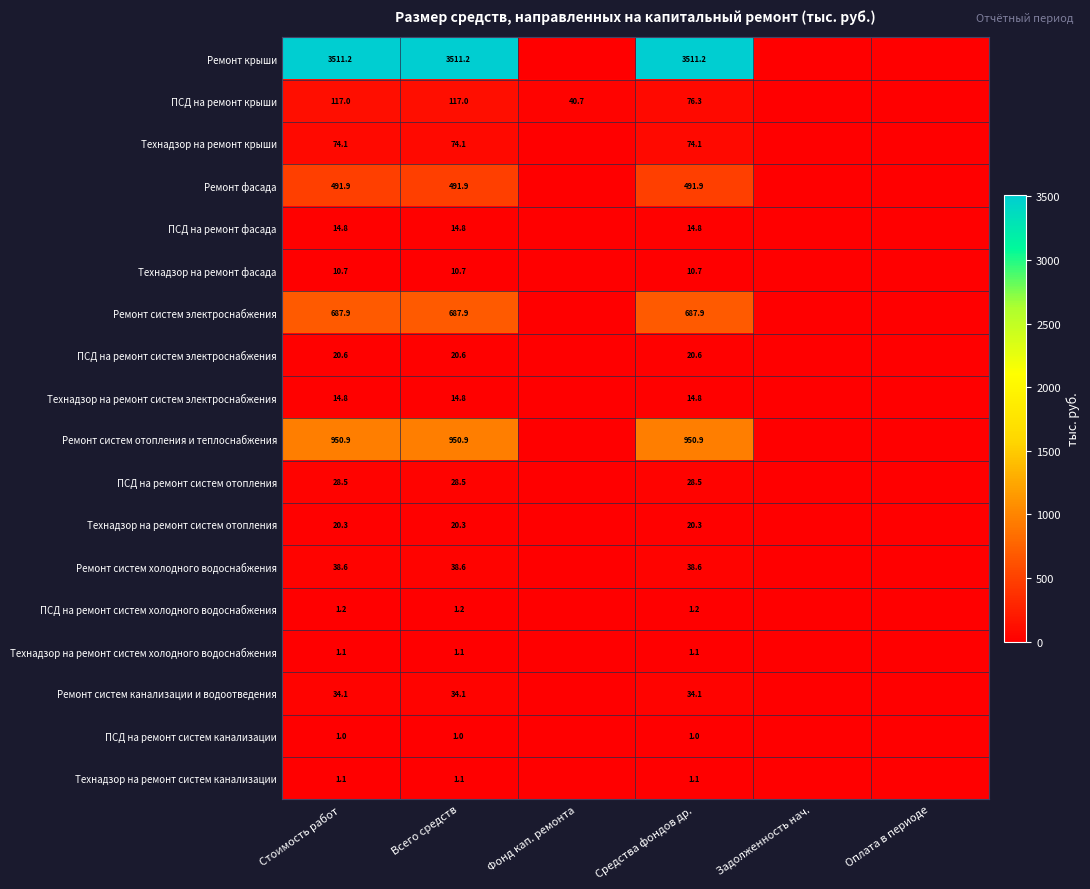

What is the difference between the highest and lowest values at Всего средств?

3510.2